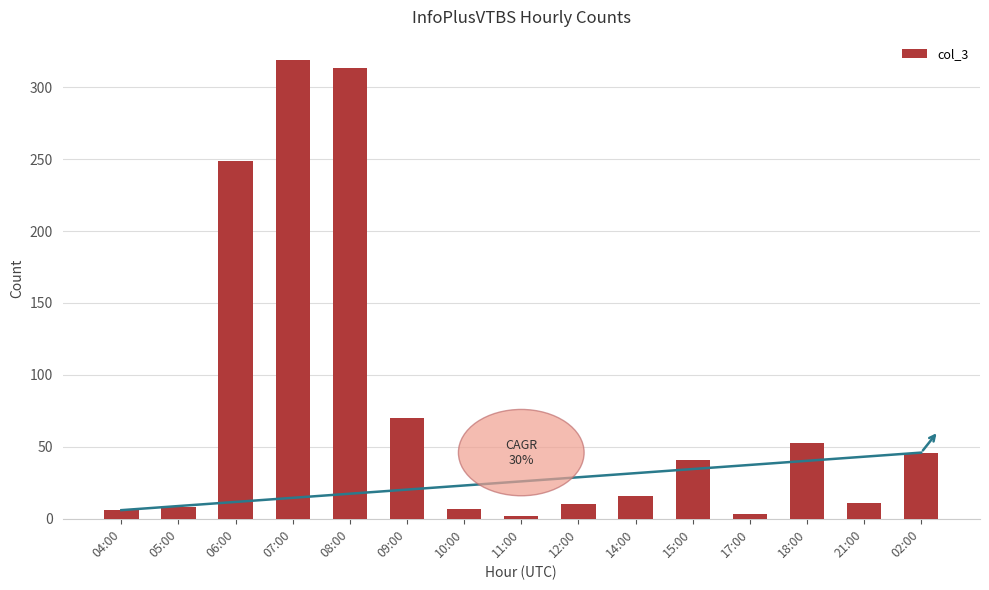

True or false: the data shows 249 at 06:00.

True